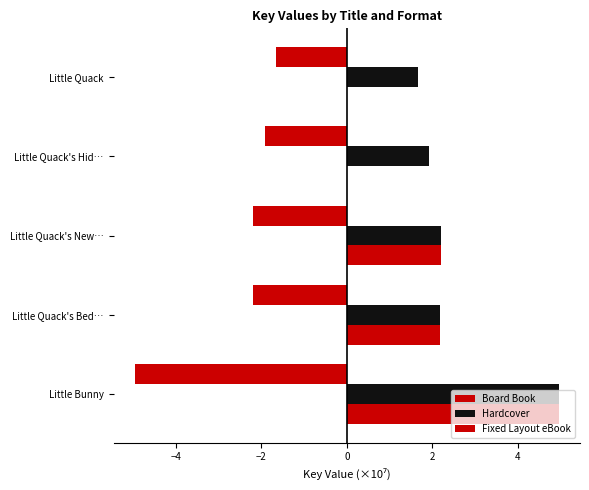

Count the number of data series in this chart.

3